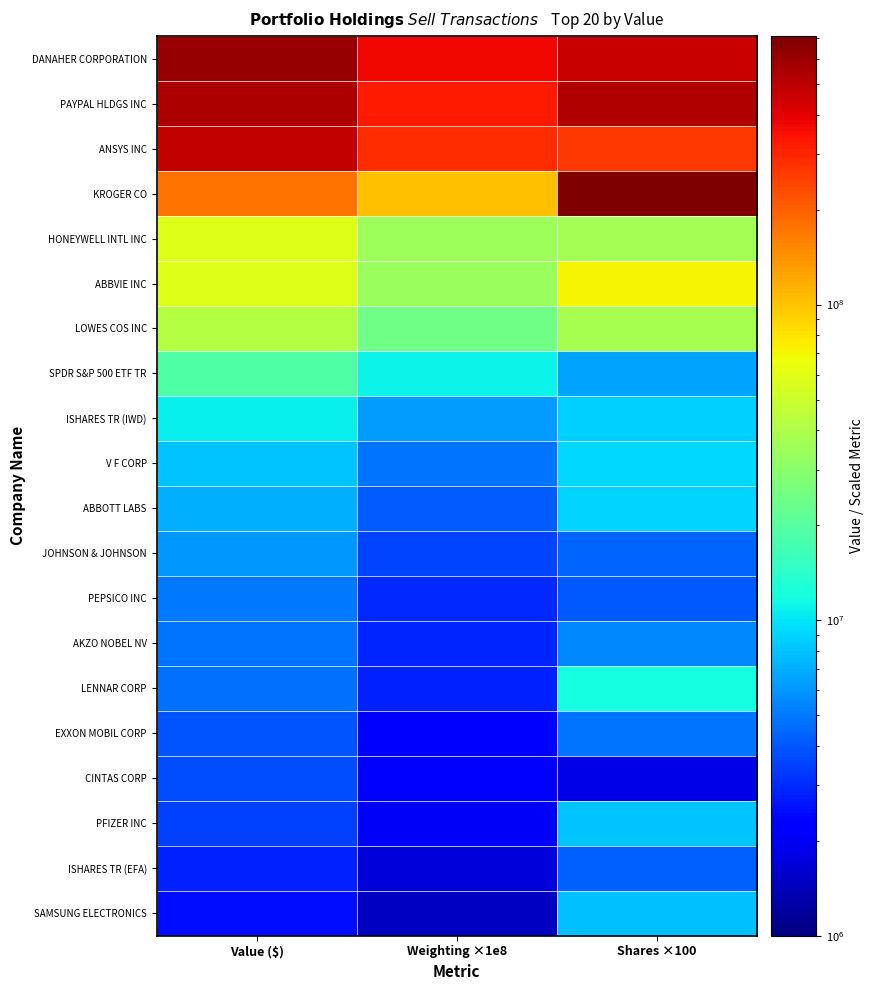

Reading left to right, transcribe all the data shown in this chart.

DANAHER CORPORATION: Value ($)=616235000.0	Weighting ×1e8=366100000.0	Shares ×100=466773900.0
PAYPAL HLDGS INC: Value ($)=543103000.0	Weighting ×1e8=322600000.0	Shares ×100=523018700.0
ANSYS INC: Value ($)=477913000.0	Weighting ×1e8=283900000.0	Shares ×100=261568900.0
KROGER CO: Value ($)=174379000.0	Weighting ×1e8=103600000.0	Shares ×100=708857600.0
HONEYWELL INTL INC: Value ($)=58813000.0	Weighting ×1e8=34900000.0	Shares ×100=37008100.0
ABBVIE INC: Value ($)=57936000.0	Weighting ×1e8=34400000.0	Shares ×100=71889800.0
LOWES COS INC: Value ($)=41329000.0	Weighting ×1e8=24600000.0	Shares ×100=37753500.0
SPDR S&P 500 ETF TR: Value ($)=18759000.0	Weighting ×1e8=11100000.0	Shares ×100=6640900.0
ISHARES TR (IWD): Value ($)=10675000.0	Weighting ×1e8=6300000.0	Shares ×100=8644700.0
V F CORP: Value ($)=8066000.0	Weighting ×1e8=4800000.0	Shares ×100=9281000.0
ABBOTT LABS: Value ($)=7104000.0	Weighting ×1e8=4200000.0	Shares ×100=8887100.0
JOHNSON & JOHNSON: Value ($)=6141000.0	Weighting ×1e8=3600000.0	Shares ×100=4393300.0
PEPSICO INC: Value ($)=4989000.0	Weighting ×1e8=3000000.0	Shares ×100=4070700.0
AKZO NOBEL NV: Value ($)=4894000.0	Weighting ×1e8=2900000.0	Shares ×100=5523000.0
LENNAR CORP: Value ($)=4666000.0	Weighting ×1e8=2800000.0	Shares ×100=11927100.0
EXXON MOBIL CORP: Value ($)=3951000.0	Weighting ×1e8=2300000.0	Shares ×100=4890100.0
CINTAS CORP: Value ($)=3700000.0	Weighting ×1e8=2200000.0	Shares ×100=1830900.0
PFIZER INC: Value ($)=3430000.0	Weighting ×1e8=2000000.0	Shares ×100=8077400.0
ISHARES TR (EFA): Value ($)=2793000.0	Weighting ×1e8=1700000.0	Shares ×100=4305600.0
SAMSUNG ELECTRONICS: Value ($)=2516000.0	Weighting ×1e8=1500000.0	Shares ×100=7880000.0